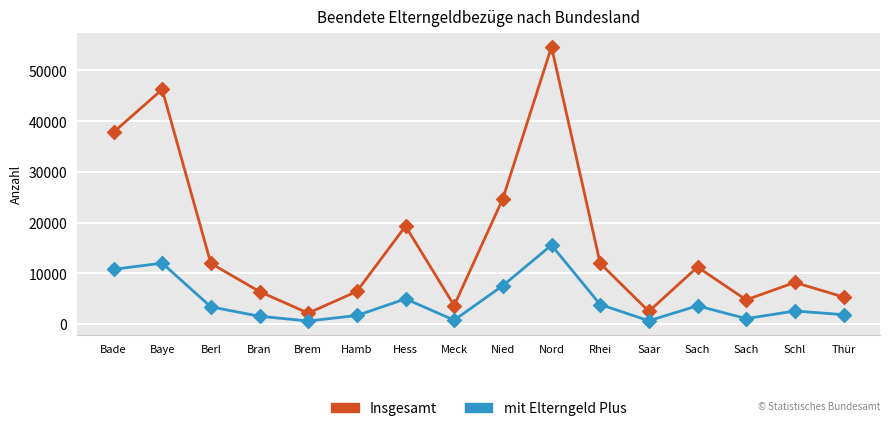

At which category is the sum across all series the highest?

Nord